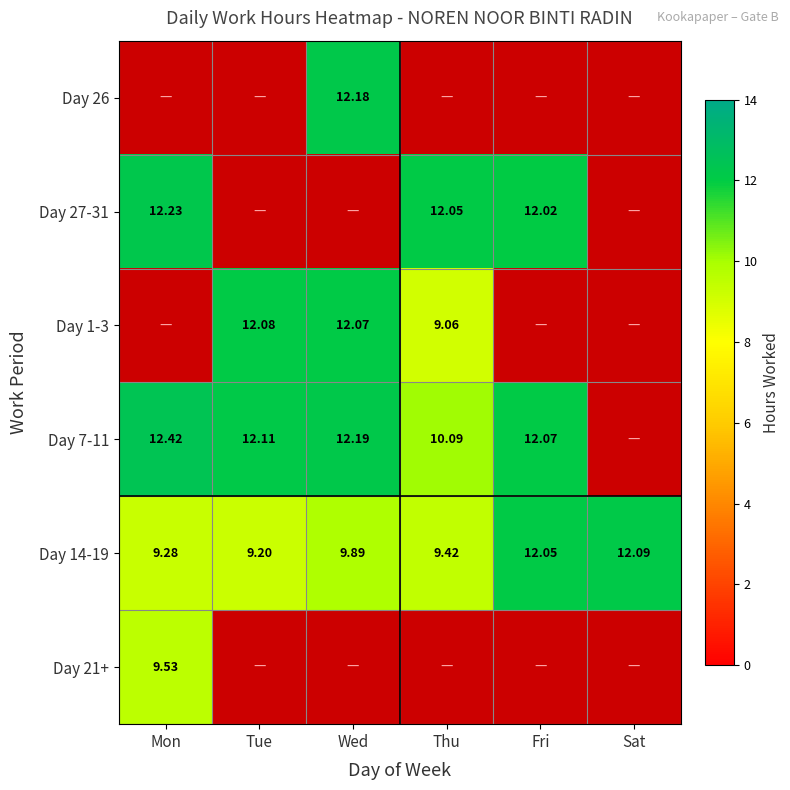

At how many categories does at least one series exceed 4?

6